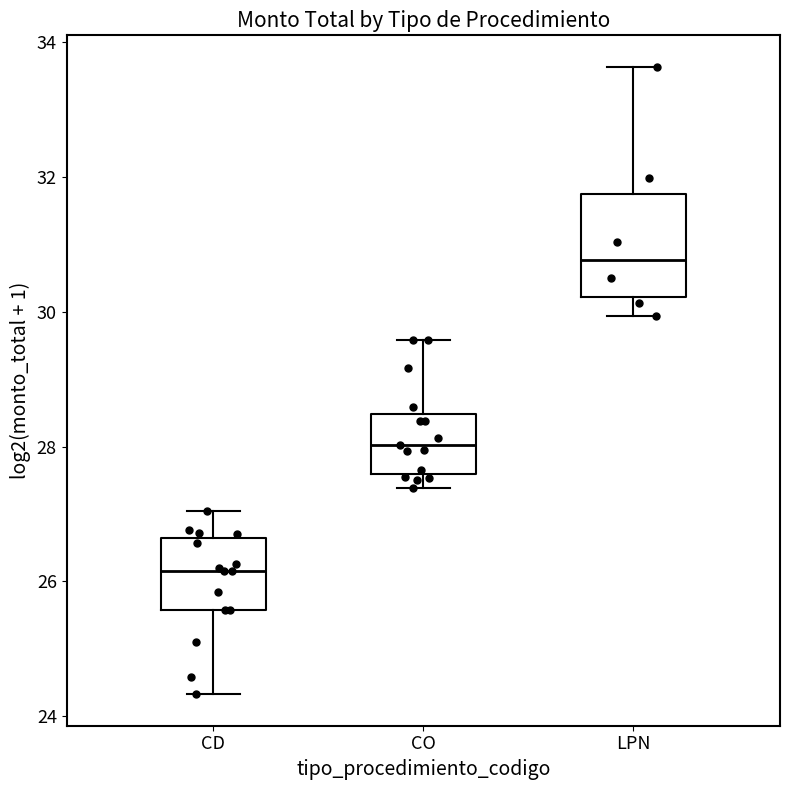

Reading left to right, transcribe this box plot: for each box, give where its median line is, the range the box spans, and where its two whiskers end, as read against the y-axis. The values are not printed on the chart, so give them approximately, as read against the axis.

CD: median 26.2, box 25.6 to 26.6, whiskers 24.4 to 27.0
CO: median 28.0, box 27.6 to 28.4, whiskers 27.4 to 29.6
LPN: median 30.8, box 30.2 to 31.8, whiskers 30.0 to 33.6